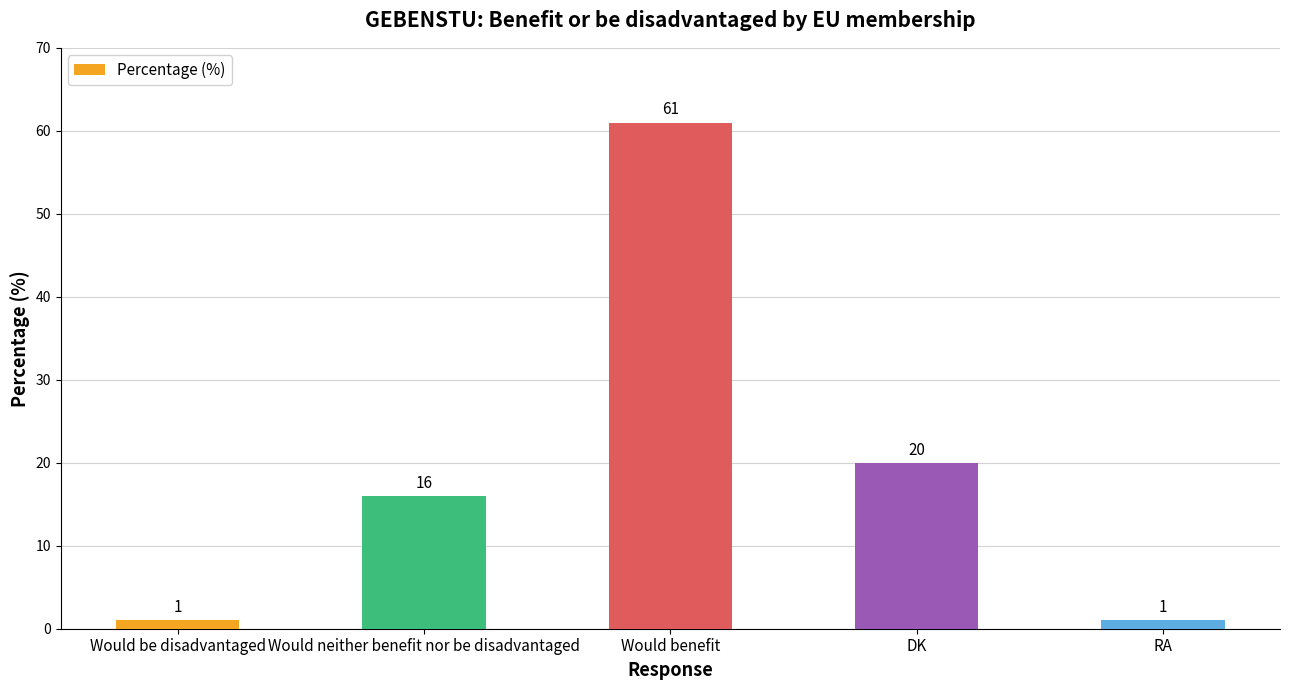

At which label is the value closest to 31?

DK